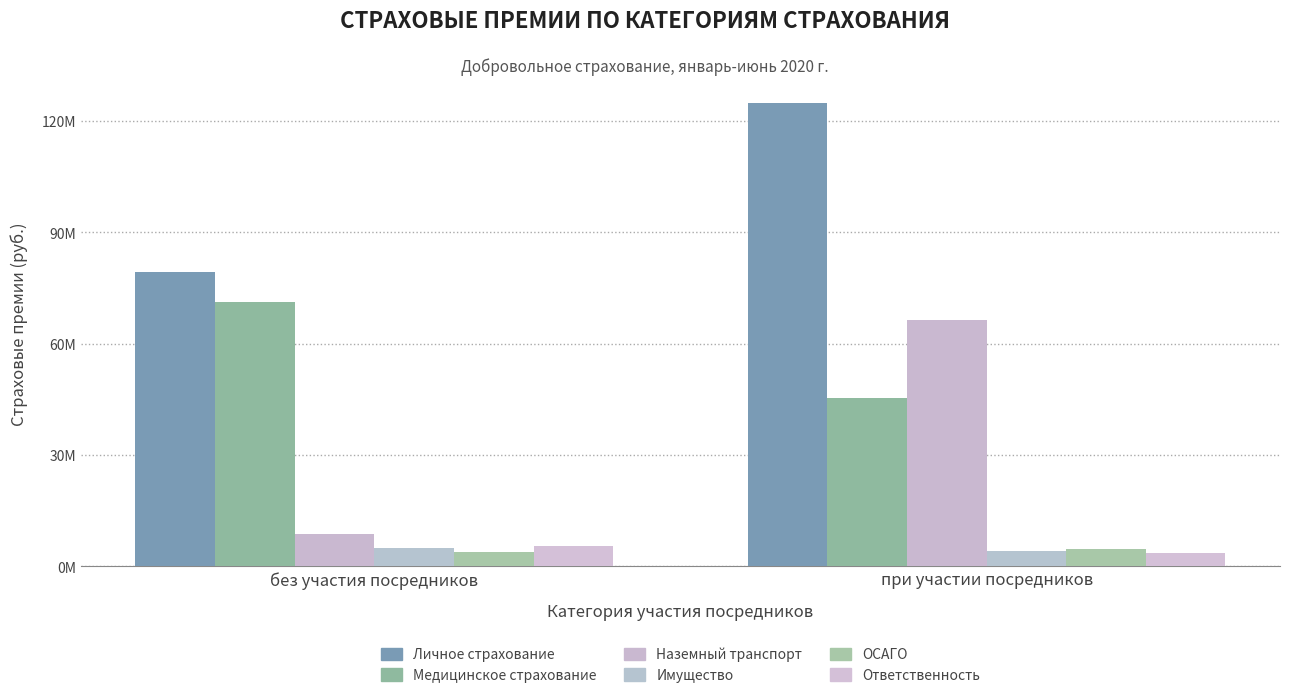

Reading right to left, what are all the values shown in this chart?

личное страхование (кроме страхования жизни): 124767466.4	79209808.5
медицинское страхование: 45324959.7	71211318.6
средств наземного транспорта: 66326545.6	8610641.9
страхование имущества: 4282261.8	4953846.1
владельцев средств наземного транспорта: 4736088.6	3904634.9
за причинение вреда третьим лицам: 3525144.4	5480290.4